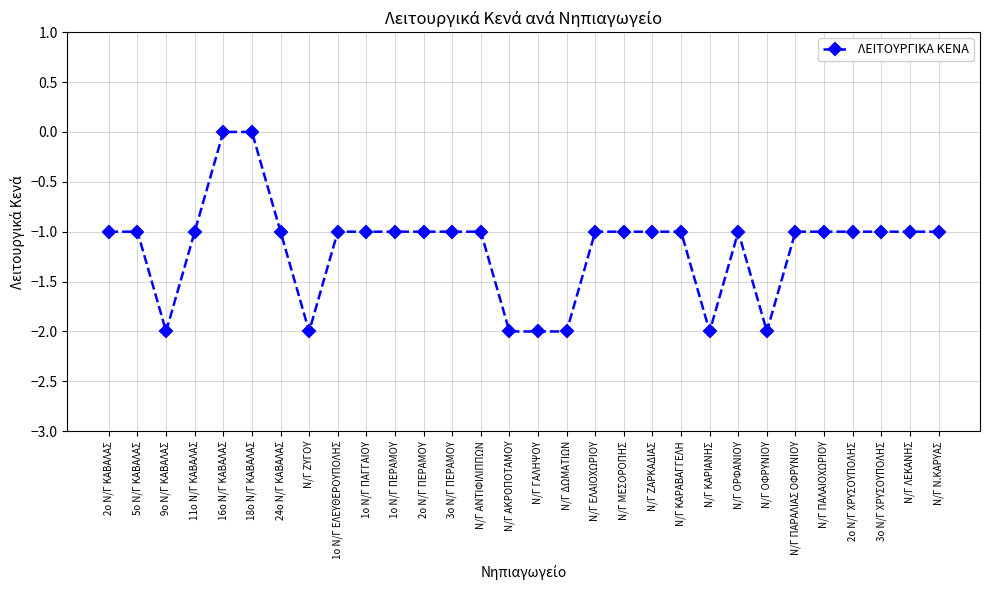

Is this an area chart (filled region under the line)?

No